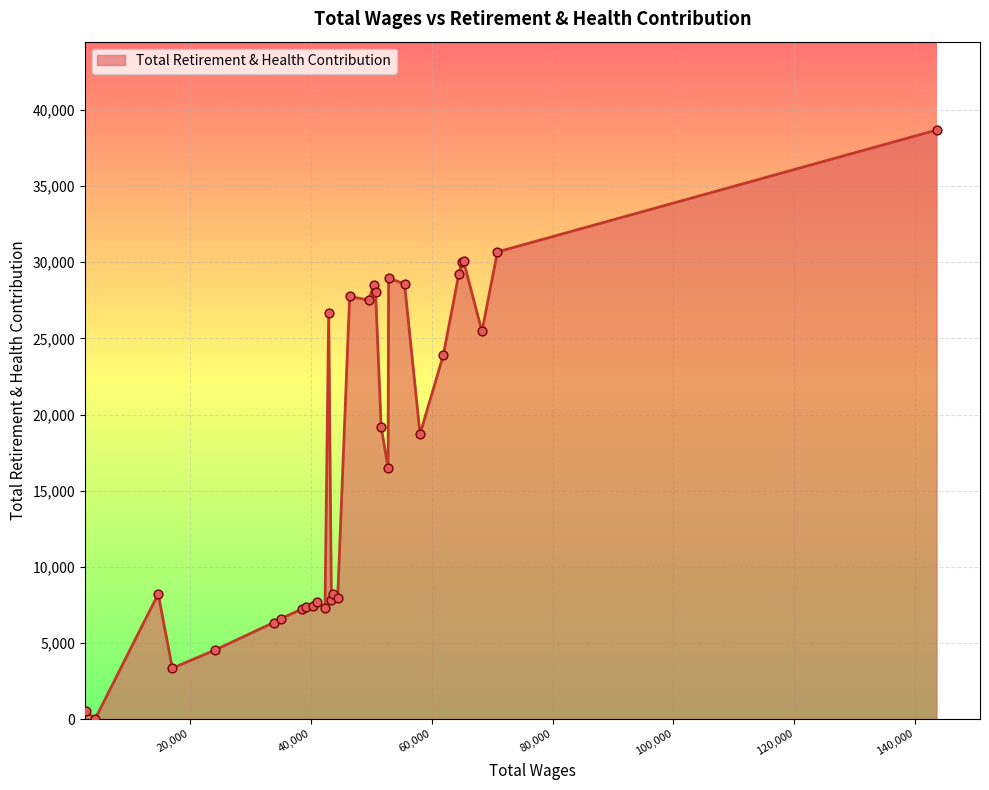

What is the greatest value displayed?

38685